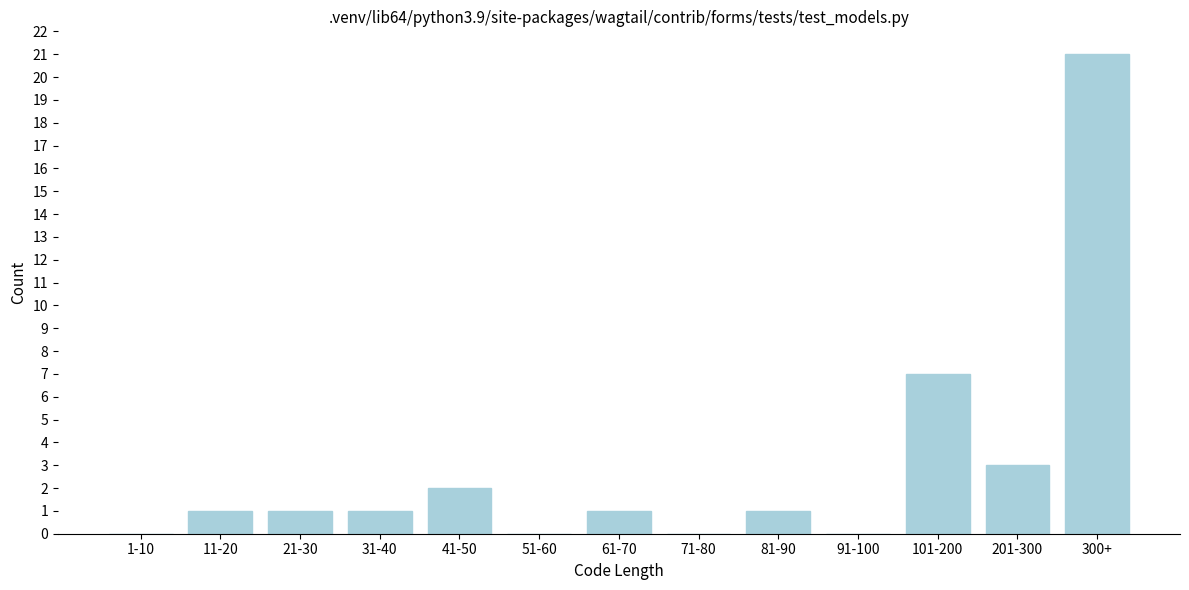

Reading left to right, what are all the values shown in this chart?

1-10=0	11-20=1	21-30=1	31-40=1	41-50=2	51-60=0	61-70=1	71-80=0	81-90=1	91-100=0	101-200=7	201-300=3	300+=21